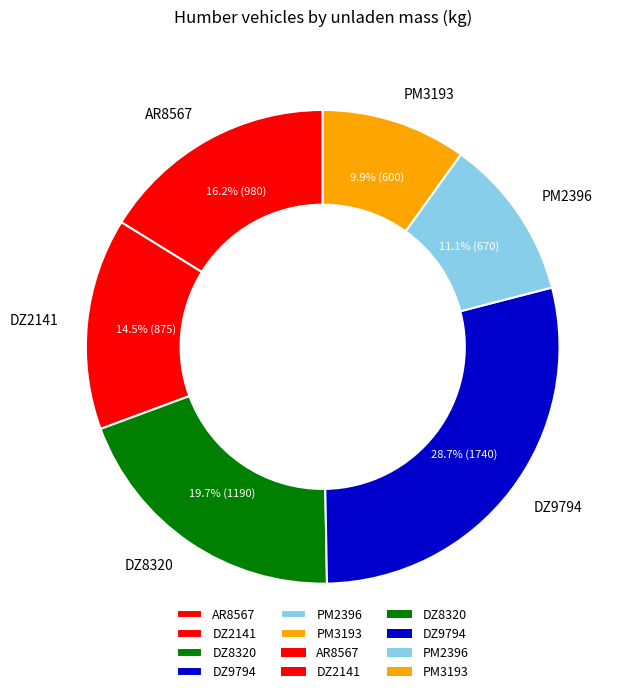

To the nearest percent, what percentage of the pie is DZ8320?

20%